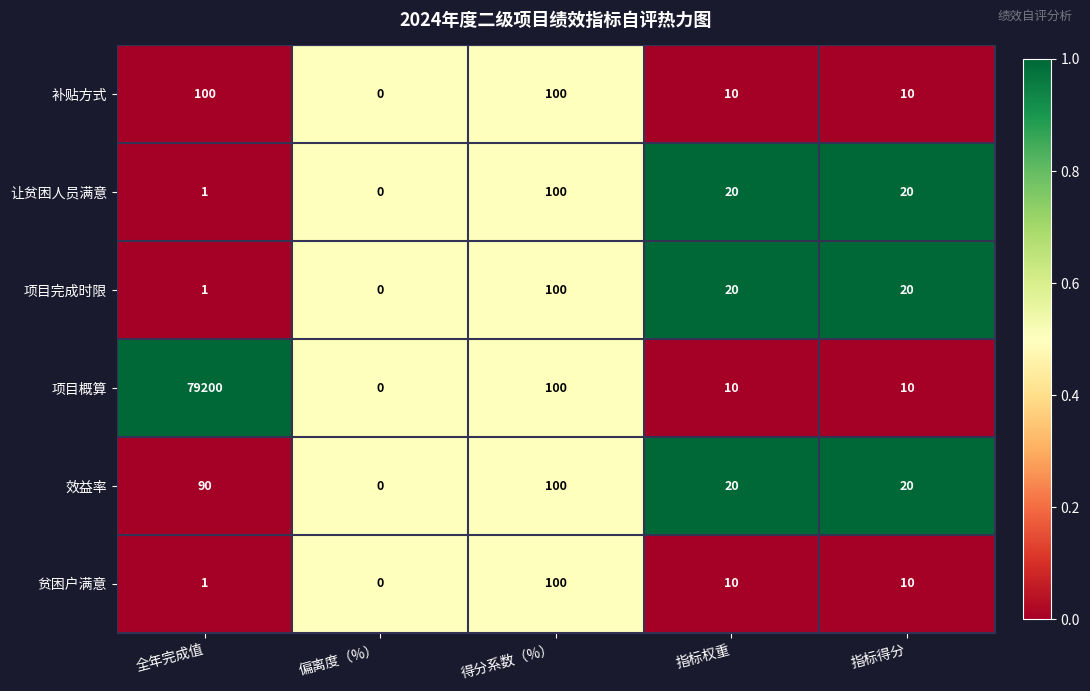

The value of 效益率 at 全年完成值 is 27. True or false?

False